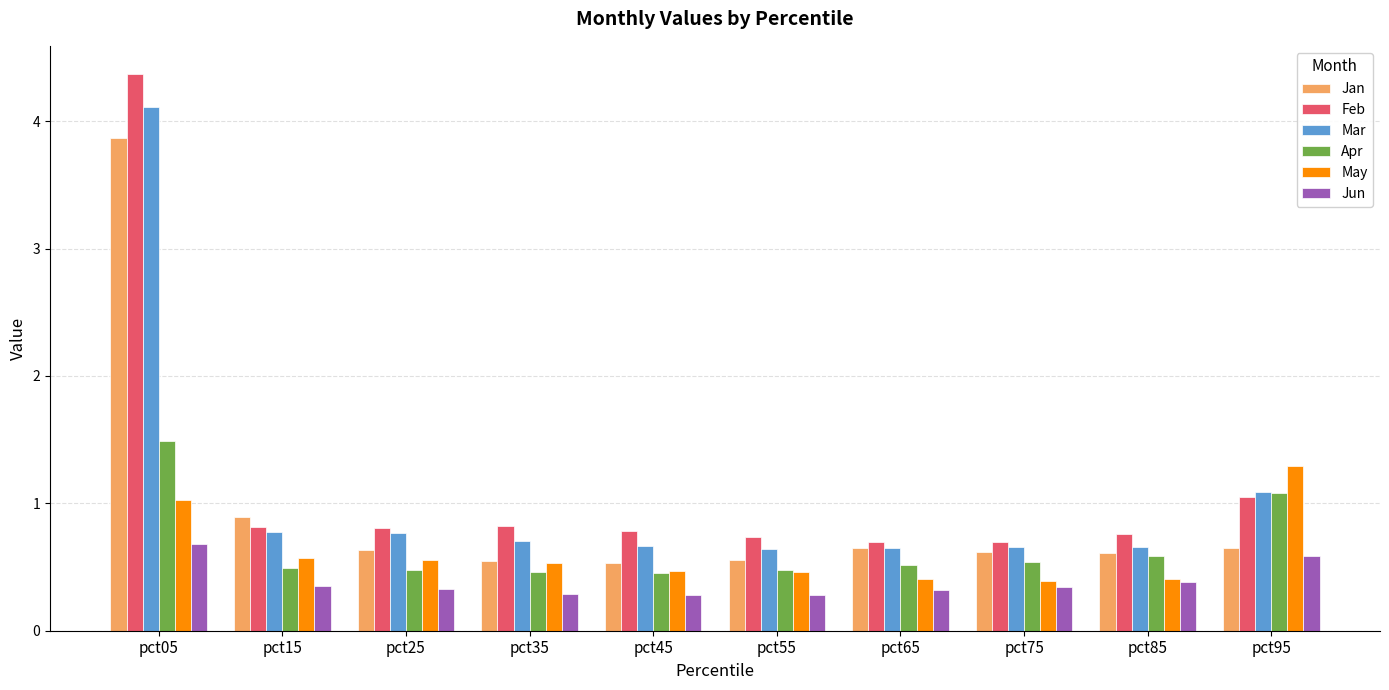

What is the lowest value of the Jun series?

0.3